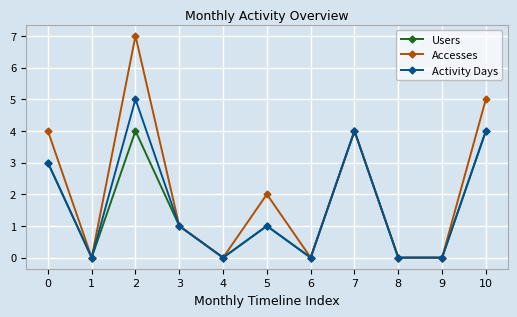

What is the average value of the Accesses series?

2